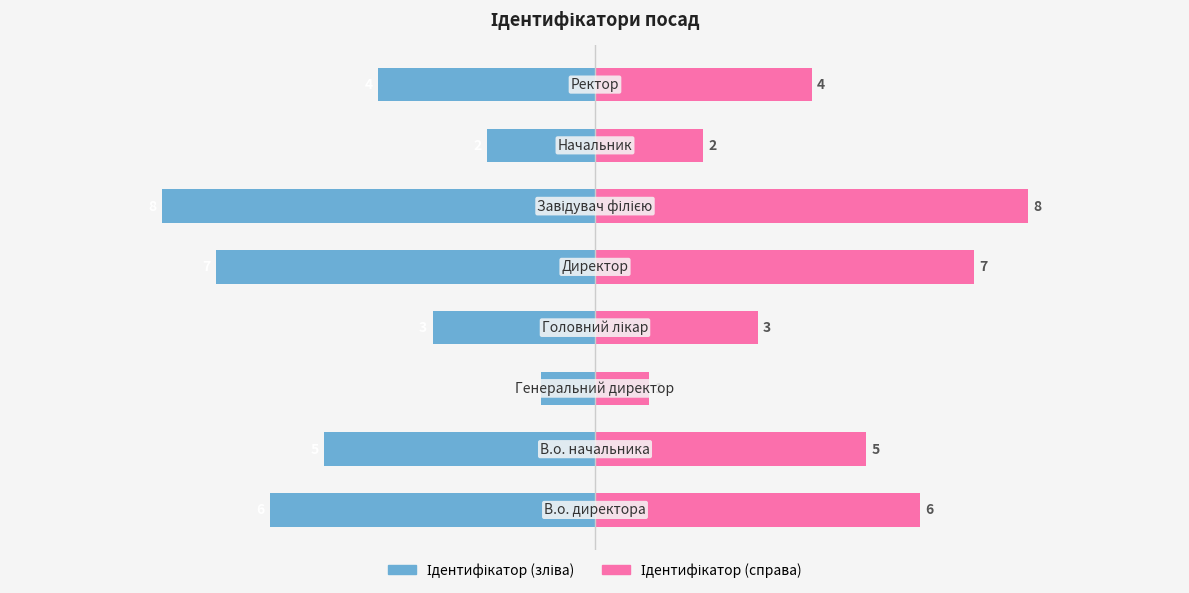

What is the difference between the second highest and second lowest values in the Ідентифікатор (зліва) series?

5